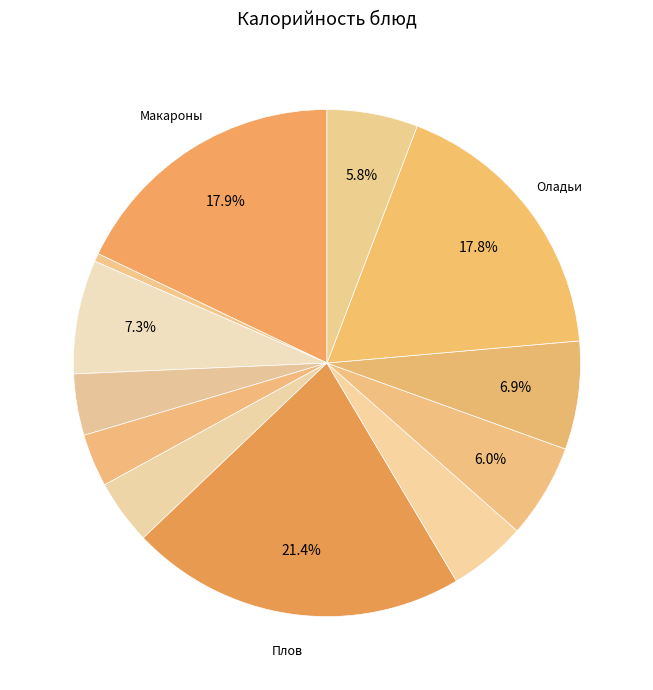

Count the number of slices in the pie.

12